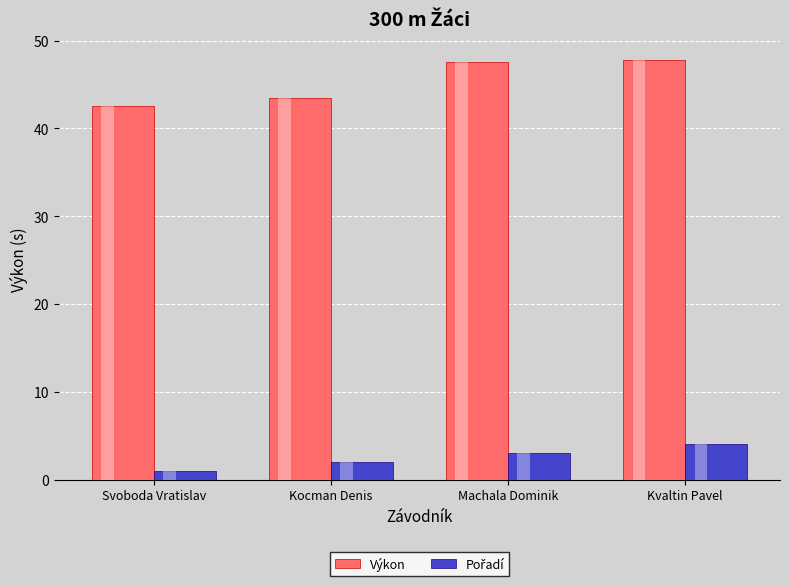

How many bars are there in total?

8